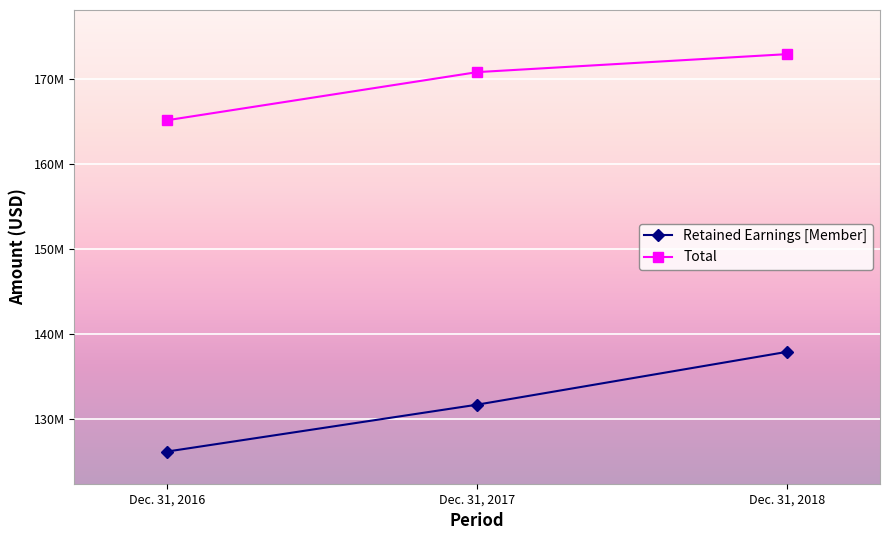

Reading left to right, what are all the values shown in this chart?

Retained Earnings [Member]: 126181376	131684961	137891821
Total: 165105243	170753142	172865064